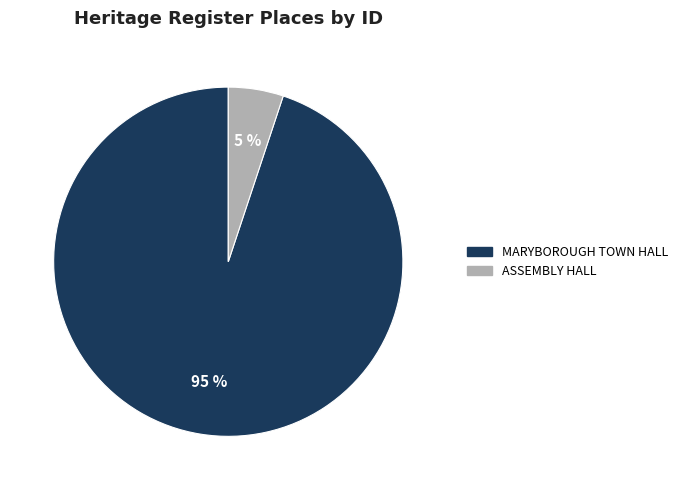

Which has a higher value, MARYBOROUGH TOWN HALL or ASSEMBLY HALL?

MARYBOROUGH TOWN HALL